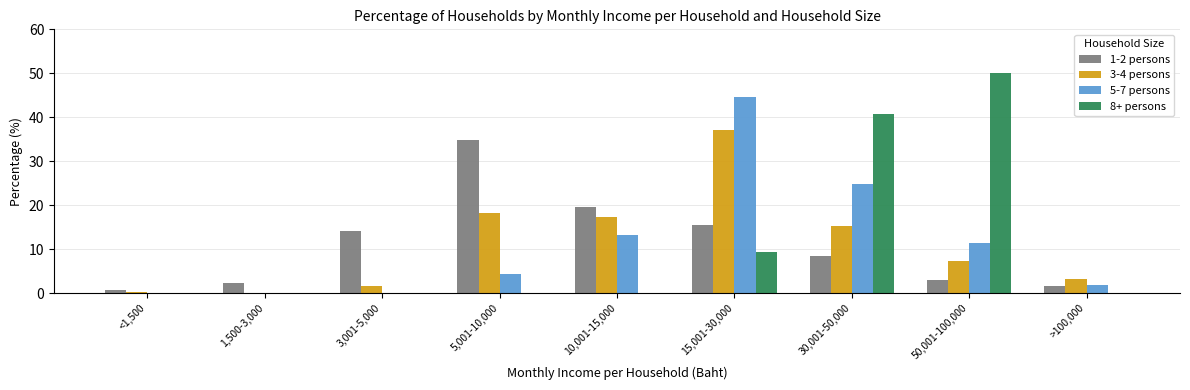

At which label does 8+ persons reach its peak?

50,001-100,000